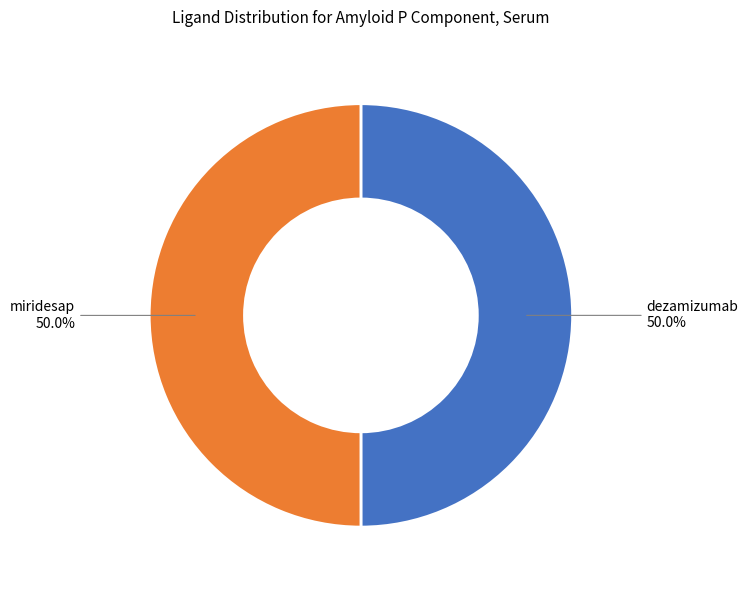

What percentage do dezamizumab and miridesap together represent?

100.0%